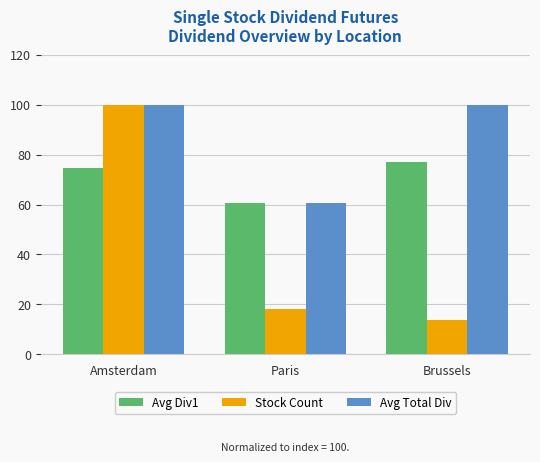

Which series has the widest spread of values?

Stock Count